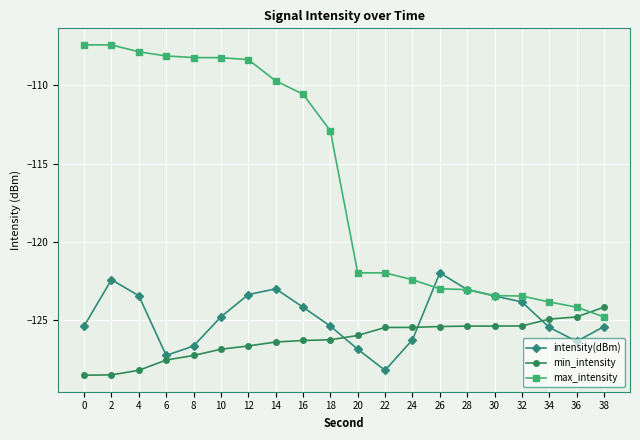

What is the difference between the maximum and minimum values in the min_intensity series?

4.3